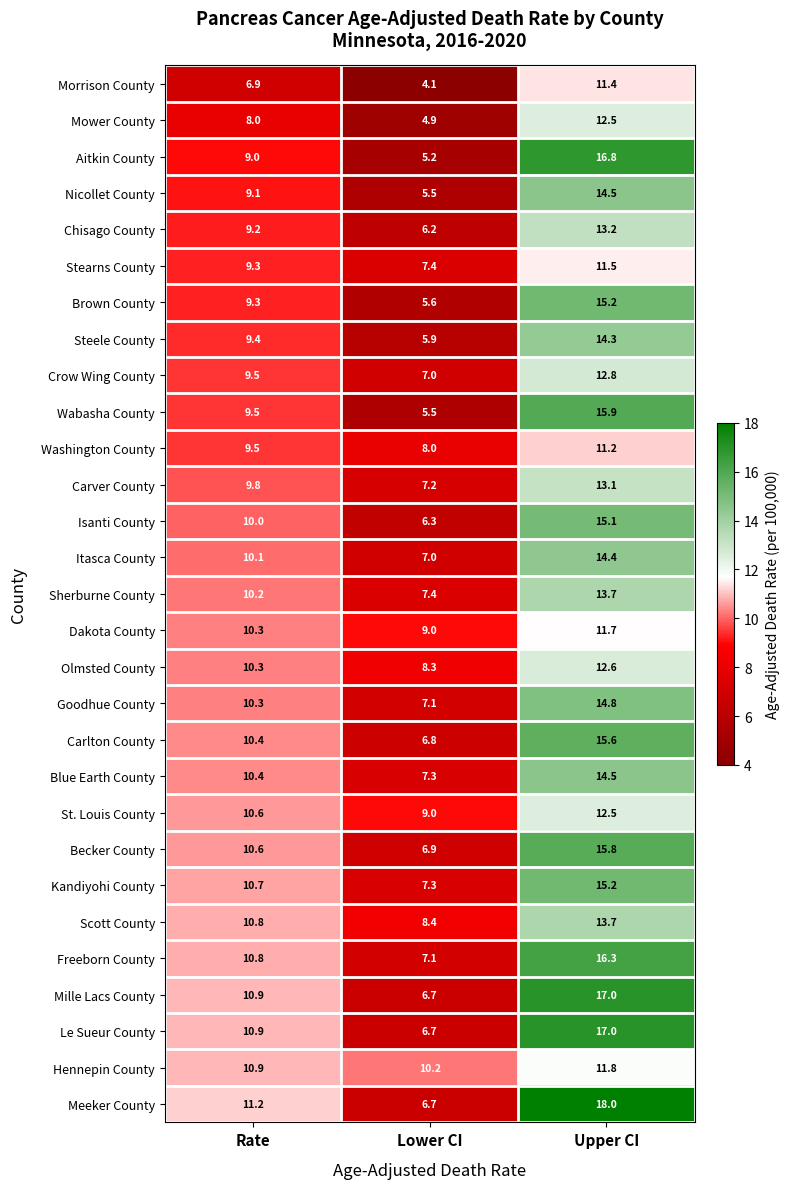

At which category is the sum across all series the highest?

Upper CI